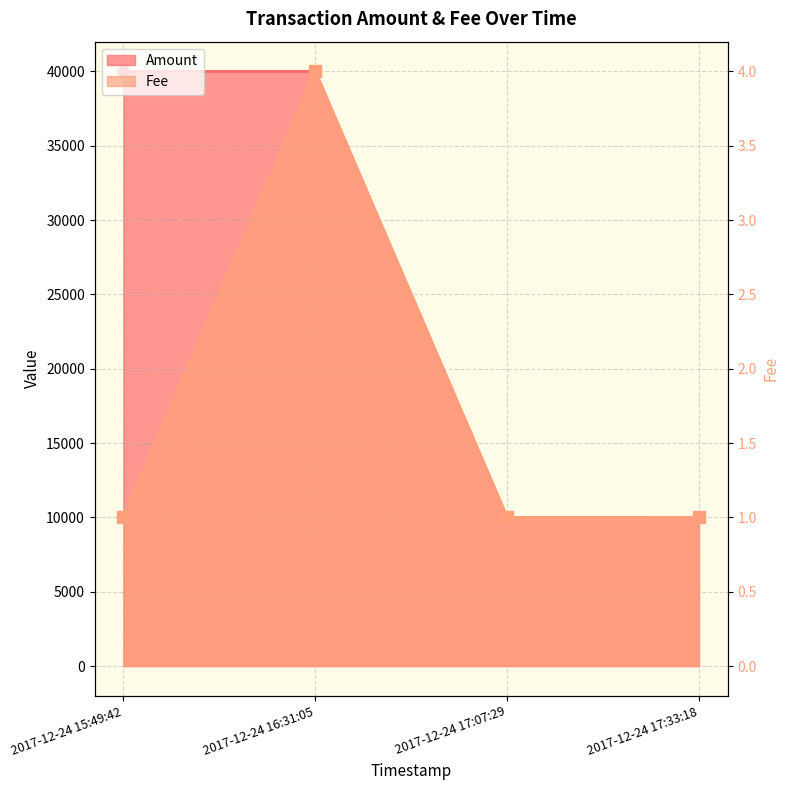

Reading left to right, transcribe all the data shown in this chart.

Amount: 39994	39995	9999	10000
Fee: 1	4	1	1